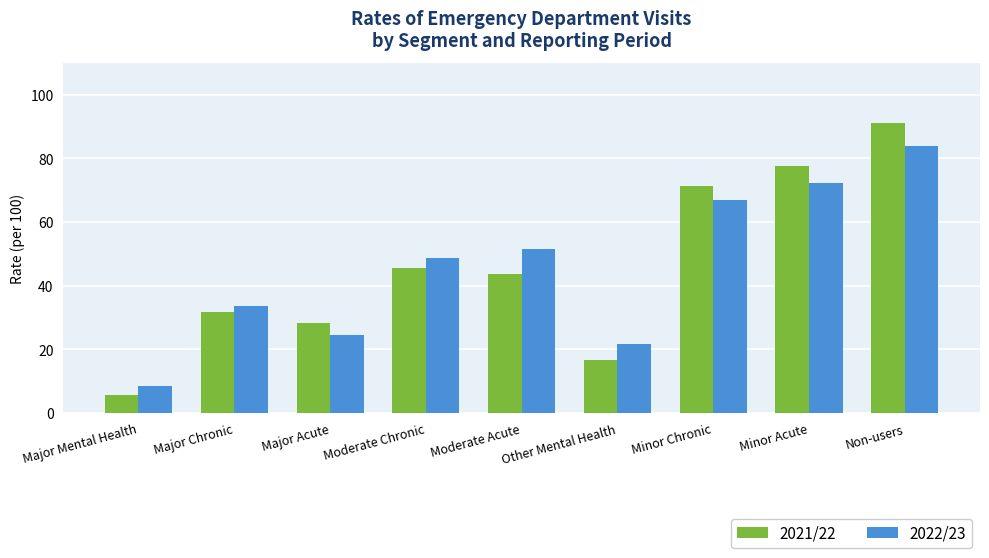

Which label corresponds to the smallest value in the chart?

Major Mental Health